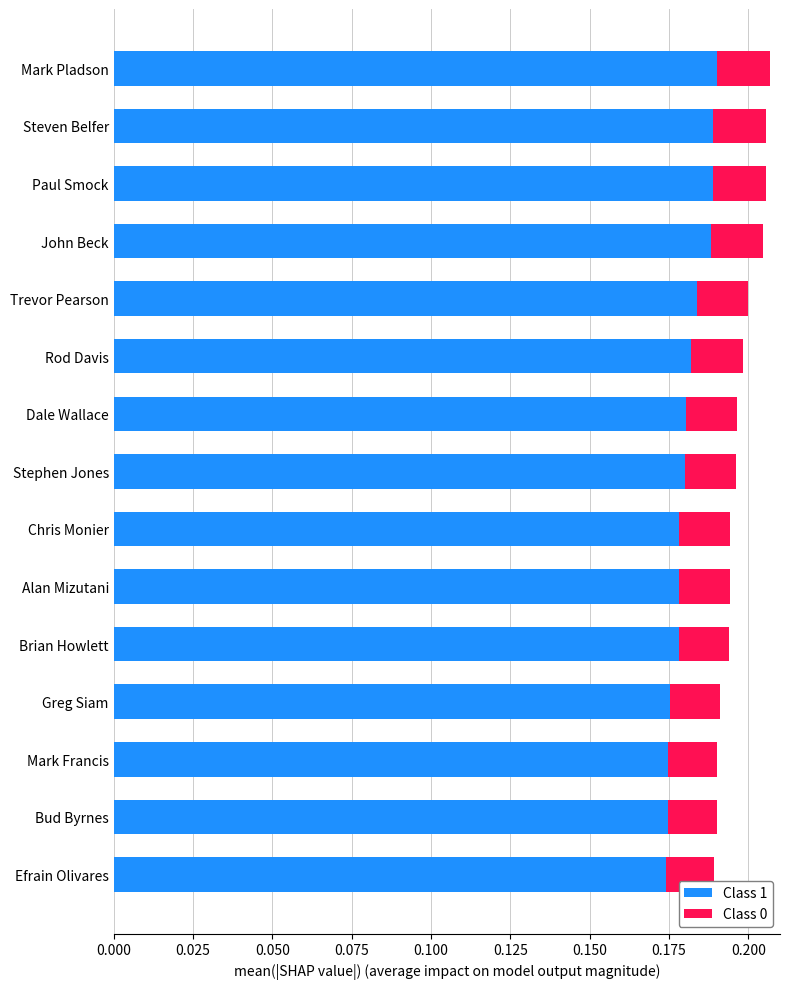

True or false: Class 1 has a value of 0.1 at Steven Belfer.

False